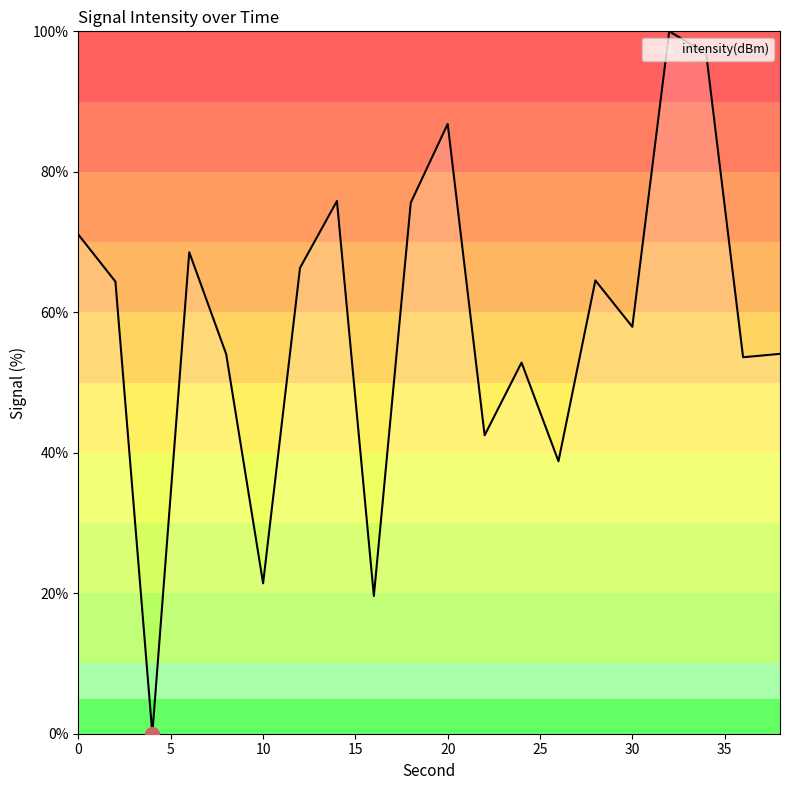

What is the greatest value displayed?

100.0